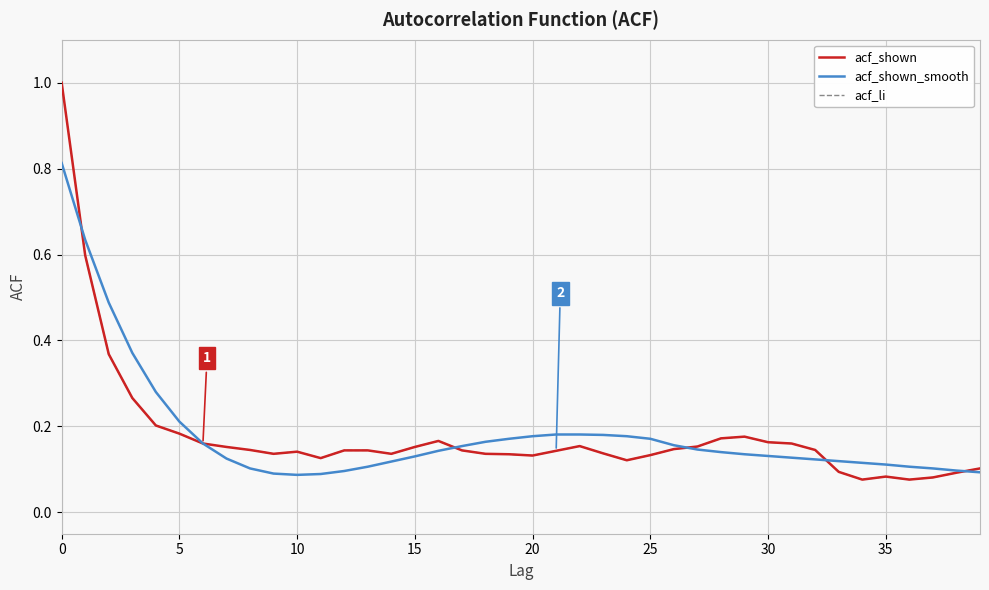

Count the acf_shown_smooth values in the range 0 to 1.

40